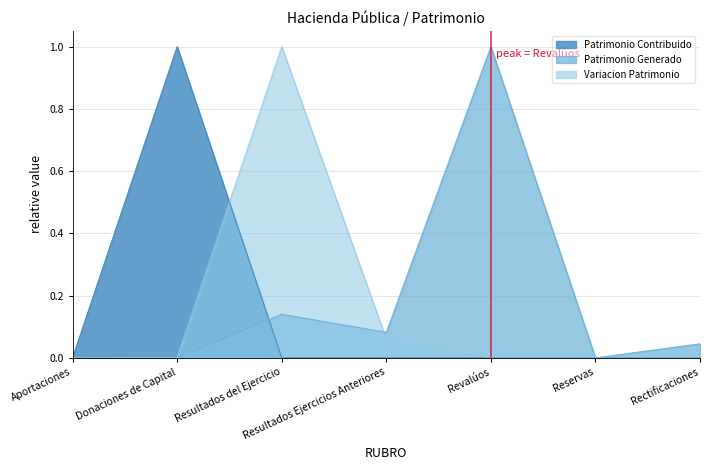

At how many categories does at least one series exceed 0?

5